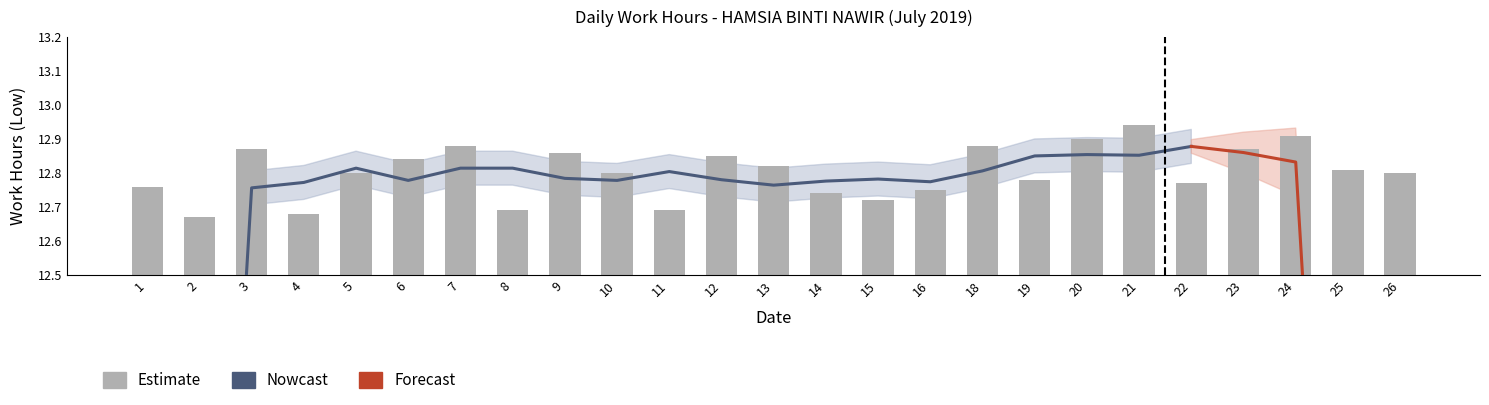

Which category has the highest value across all series?

21